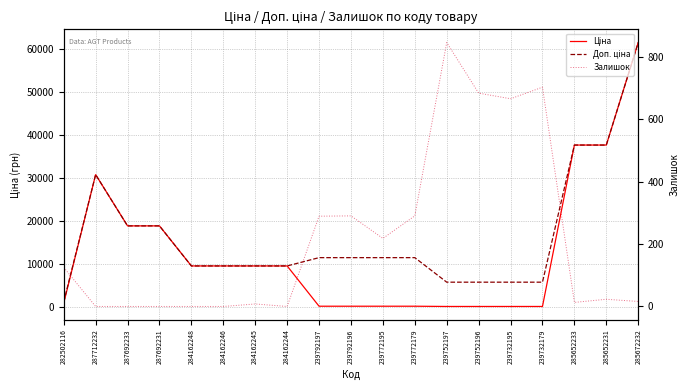

Is this an area chart (filled region under the line)?

No